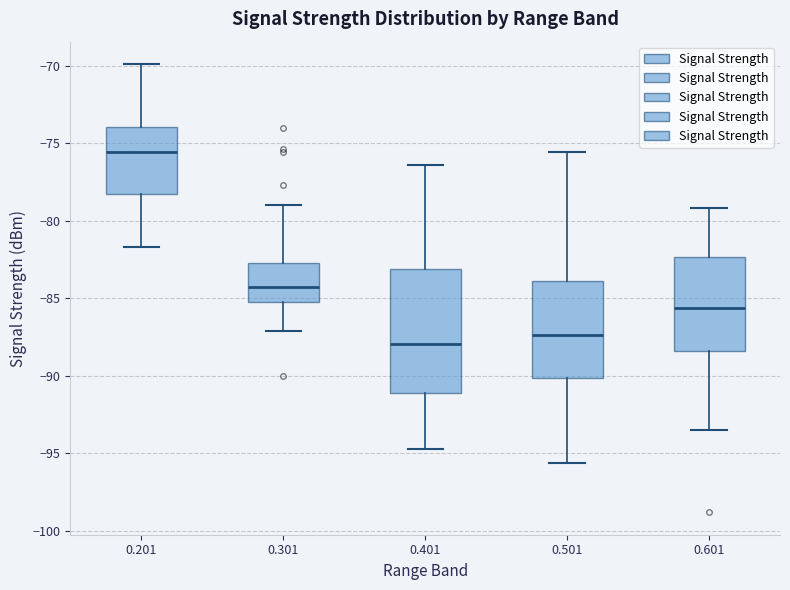

Where does the lower whisker of the box at x = 0.601 end on the y-axis? The values are not printed on the chart, so give them approximately, as read against the axis.

-93.5